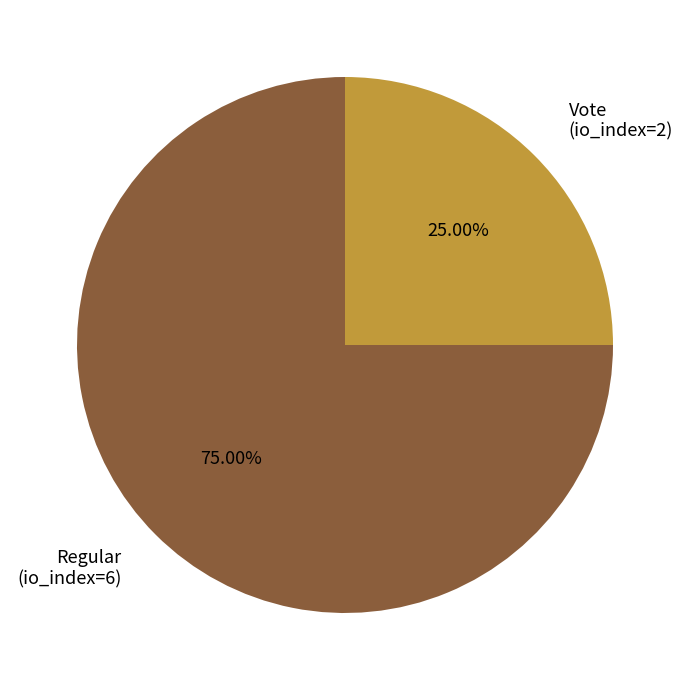

To the nearest percent, what portion does Vote (io_index=2) represent?

25%